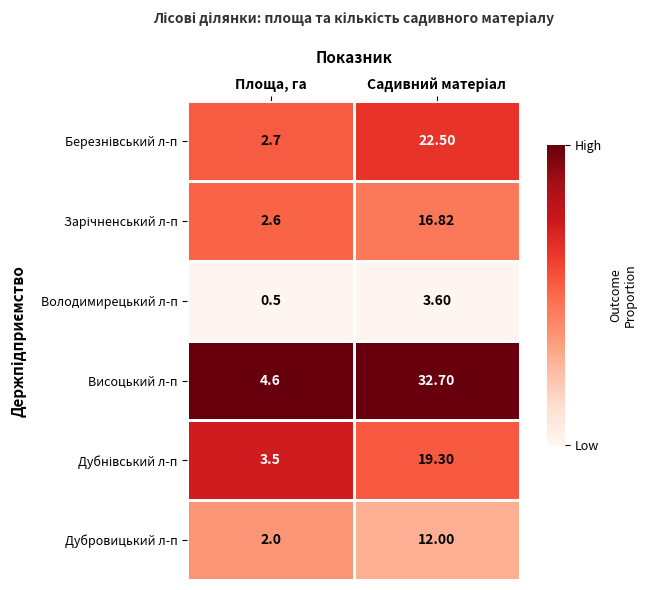

Which series has the widest spread of values?

Висоцький л-п